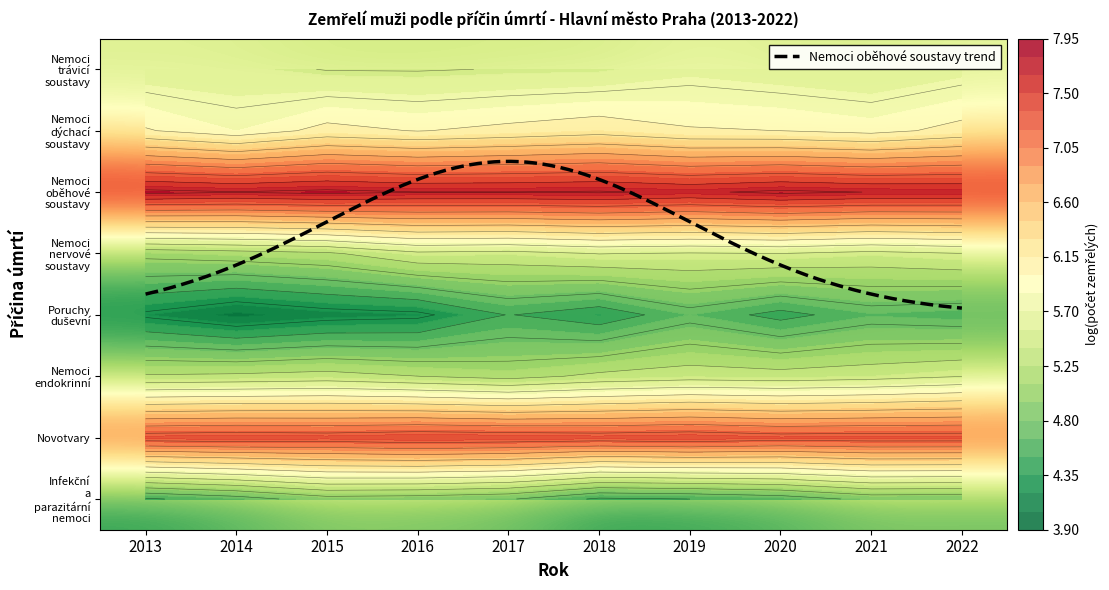

What is the sum of all Novotvary values?

74.1